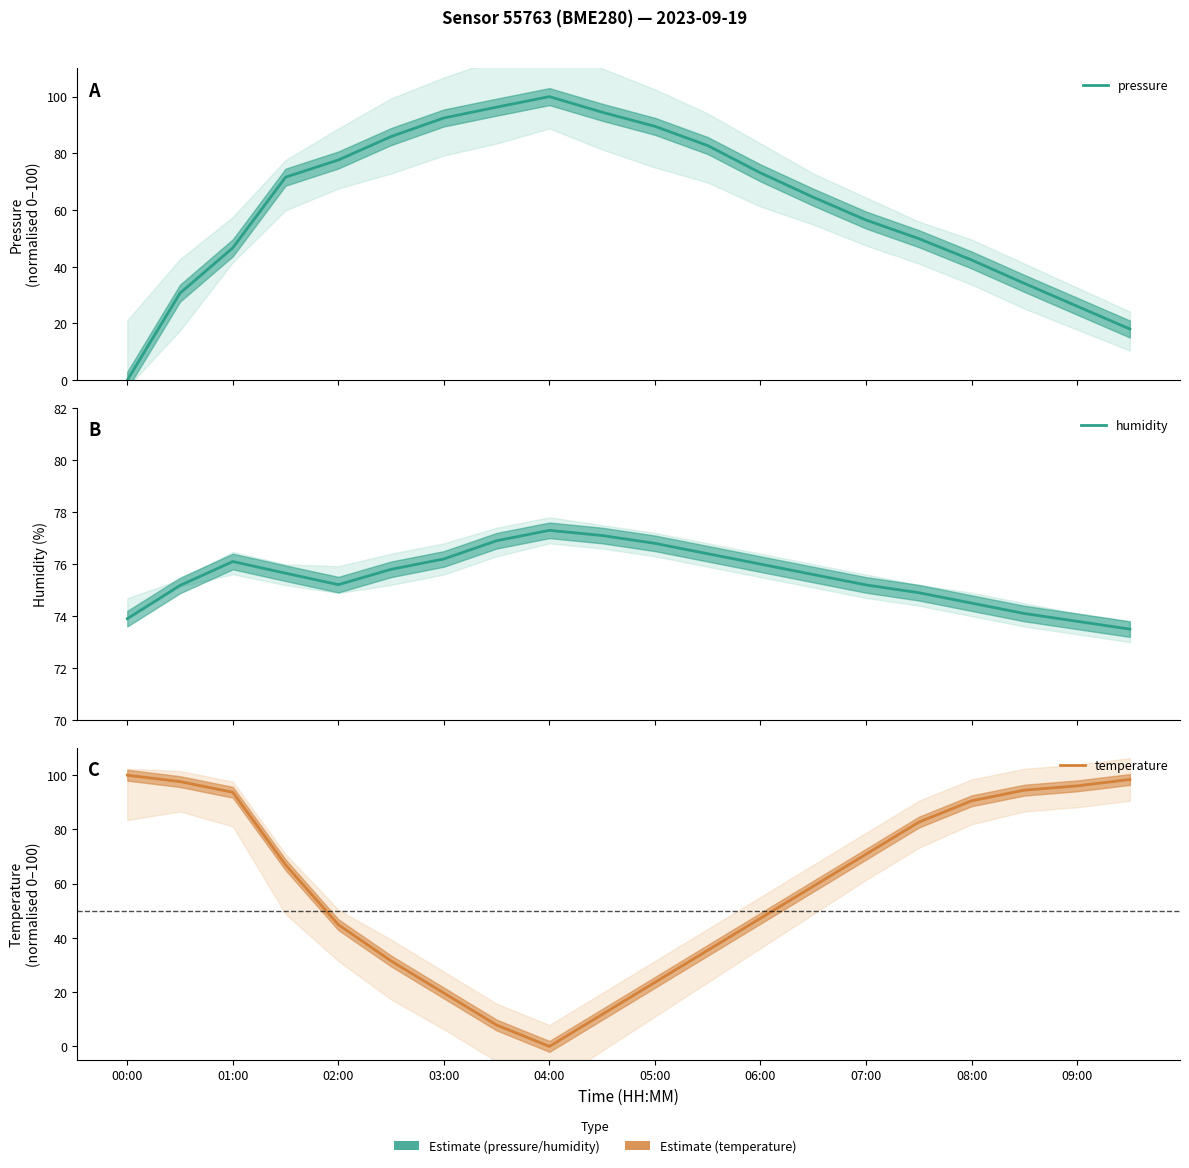

What is the sum of the pressure values at 11 and 15?

132.7